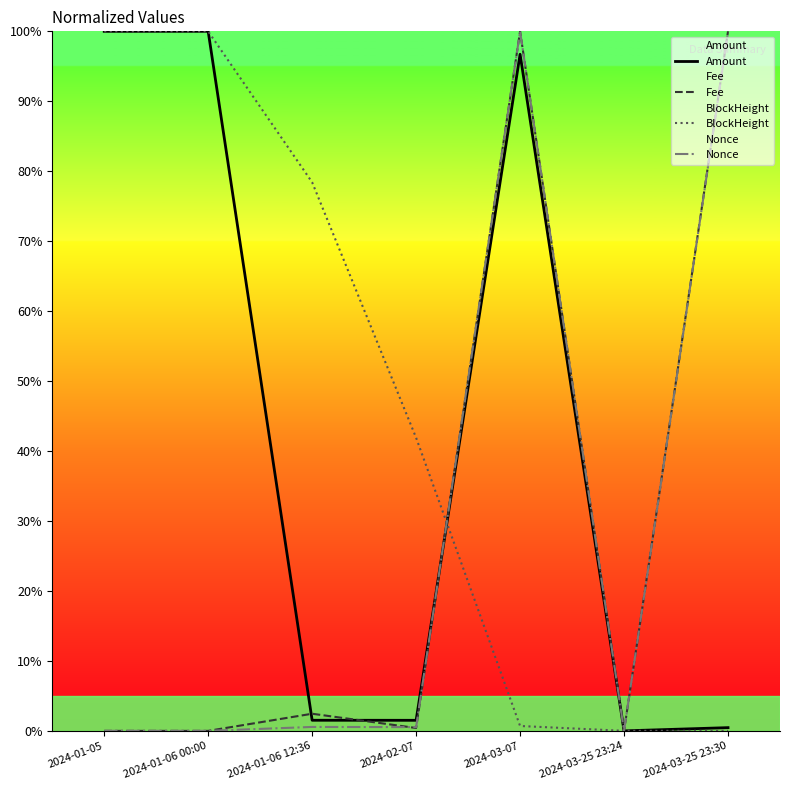

Is the value of Nonce at 2024-03-25 23:30 greater than the value of Fee at 2024-03-25 23:24?

Yes